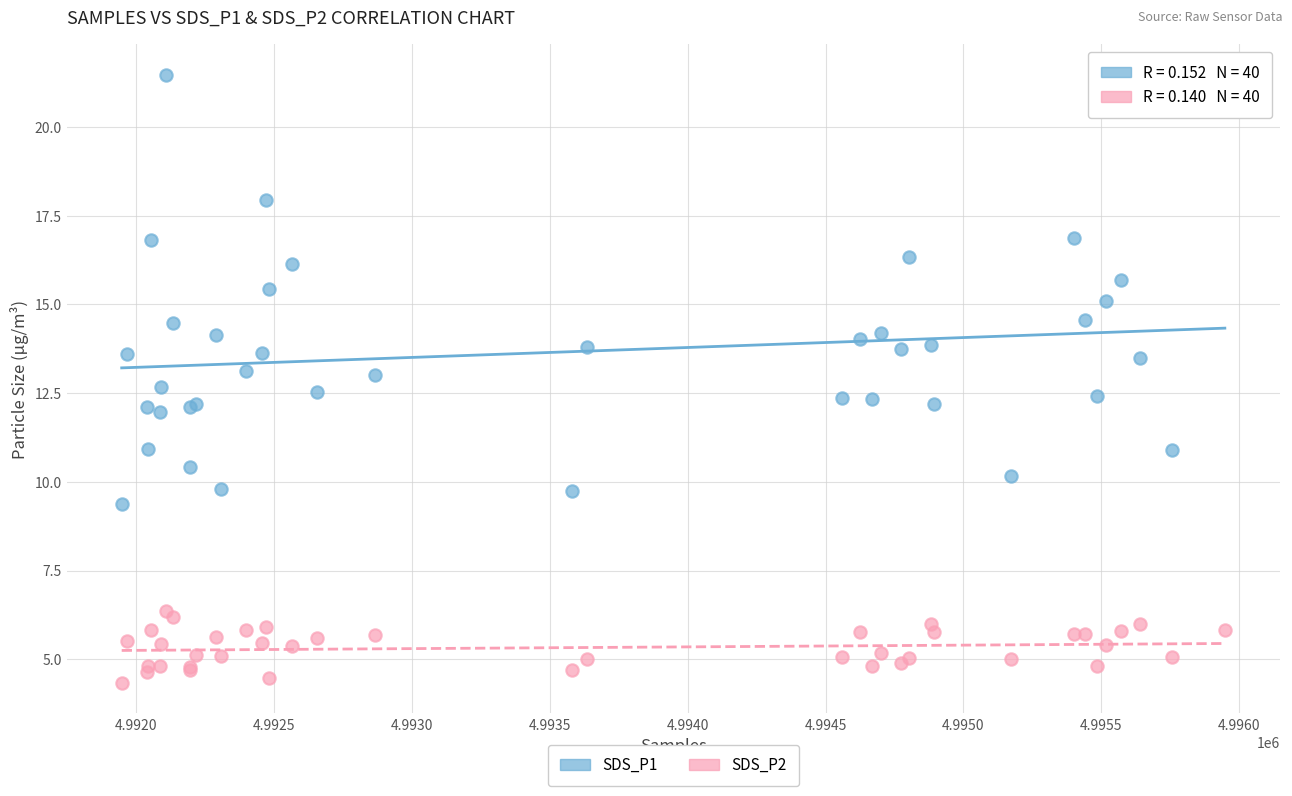

Which series reaches the minimum Y coordinate?

SDS_P2